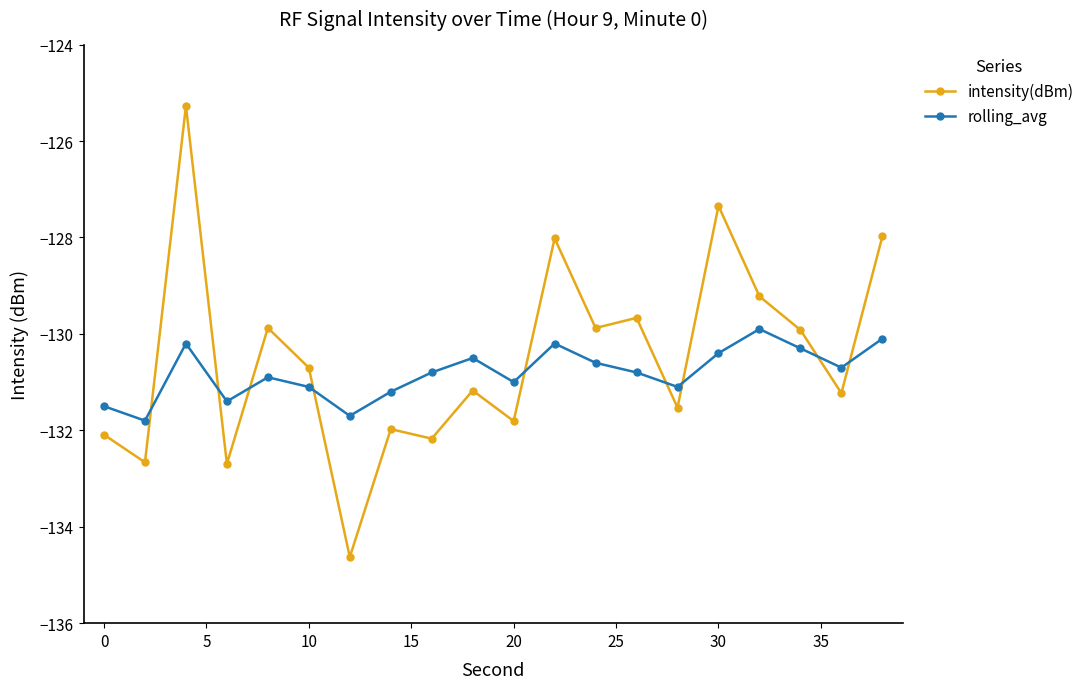

True or false: rolling_avg and intensity(dBm) intersect in this chart.

True